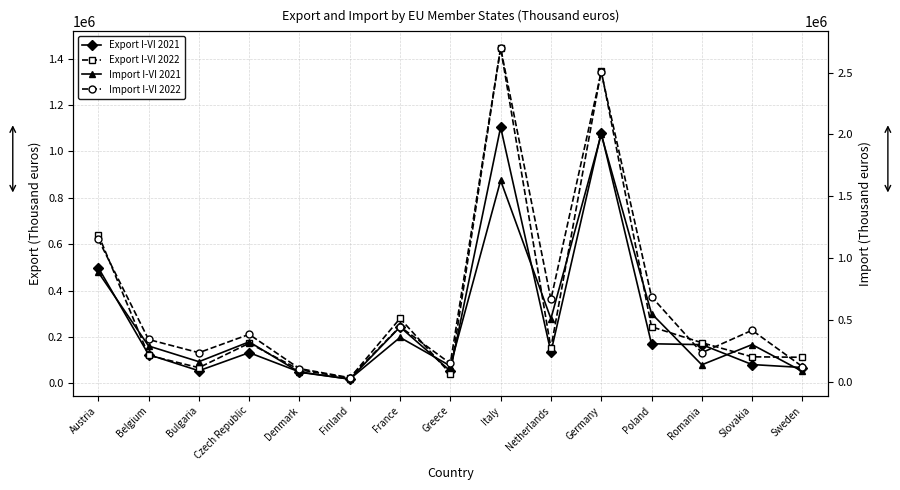

Reading left to right, list all the values displayed in this chart.

Export I-VI 2021: Austria=498979	Belgium=123669	Bulgaria=53852	Czech Republic=132025	Denmark=48981	Finland=17797	France=242853	Greece=53077	Italy=1104731	Netherlands=133863	Germany=1080722	Poland=170293	Romania=166654	Slovakia=80676	Sweden=67922
Export I-VI 2022: Austria=641713	Belgium=120303	Bulgaria=67214	Czech Republic=172654	Denmark=58267	Finland=21962	France=279596	Greece=41668	Italy=1446670	Netherlands=151569	Germany=1349090	Poland=243613	Romania=174938	Slovakia=114063	Sweden=112045
Import I-VI 2021: Austria=884194	Belgium=287496	Bulgaria=160424	Czech Republic=320842	Denmark=74844	Finland=19253	France=356535	Greece=126070	Italy=1626887	Netherlands=508012	Germany=1998609	Poland=550046	Romania=135167	Slovakia=298716	Sweden=81594
Import I-VI 2022: Austria=1151145	Belgium=339928	Bulgaria=233216	Czech Republic=381507	Denmark=104416	Finland=30829	France=443775	Greece=145754	Italy=2698926	Netherlands=664929	Germany=2502631	Poland=686255	Romania=233044	Slovakia=414409	Sweden=120526